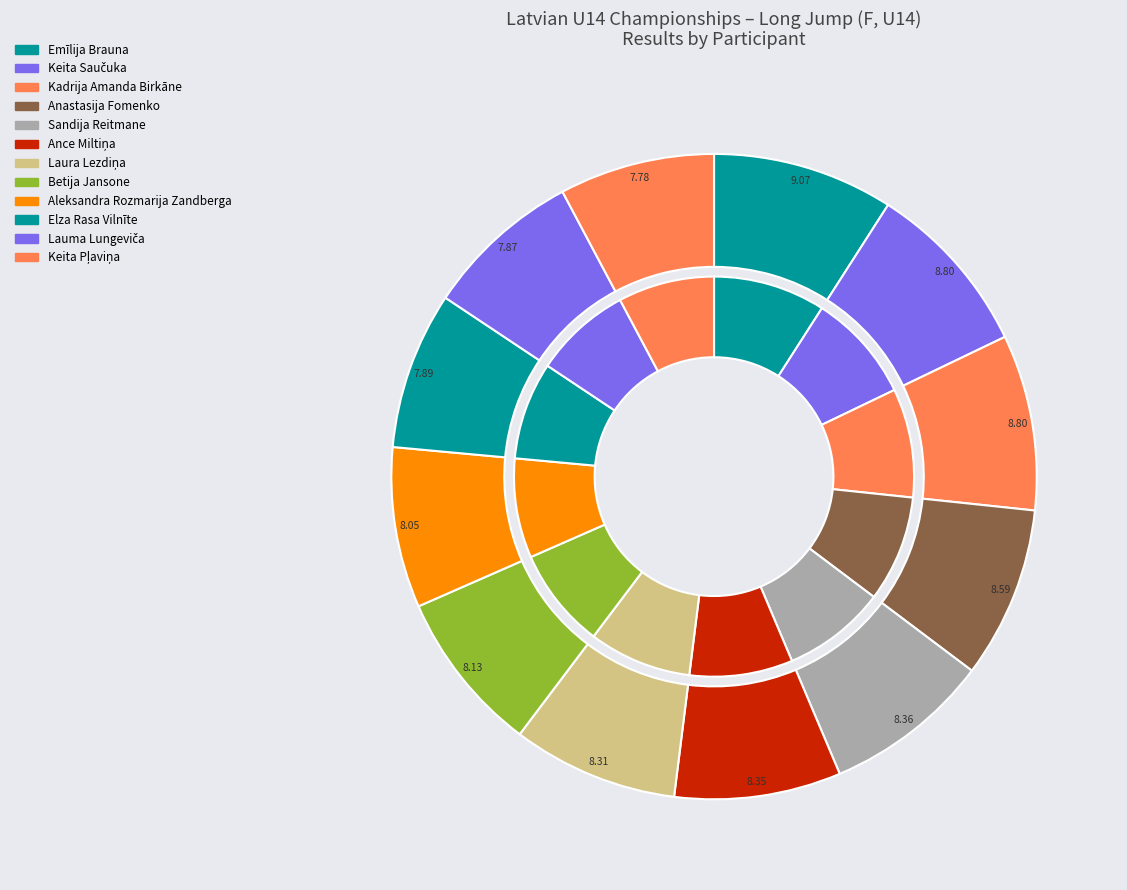

How much of the chart is everything except Keita Saučuka?

91.2%